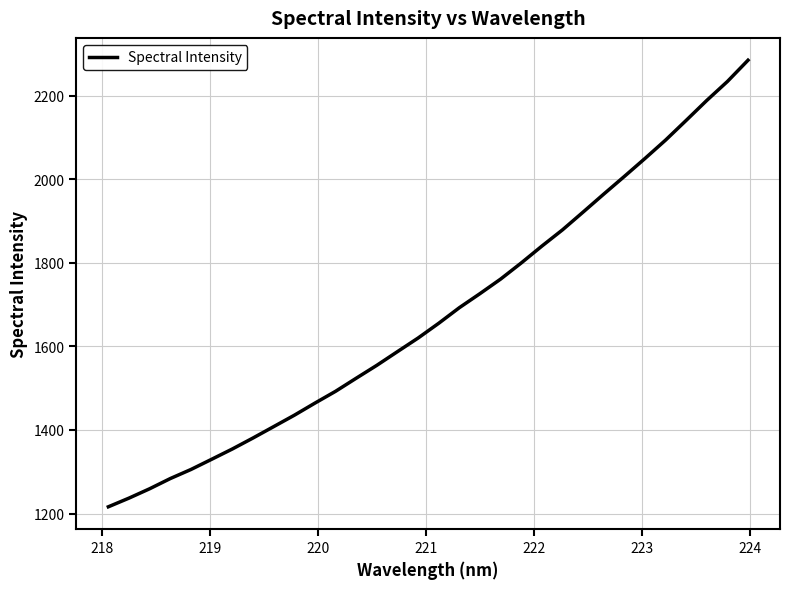

What is the maximum value shown in the chart?

2285.0